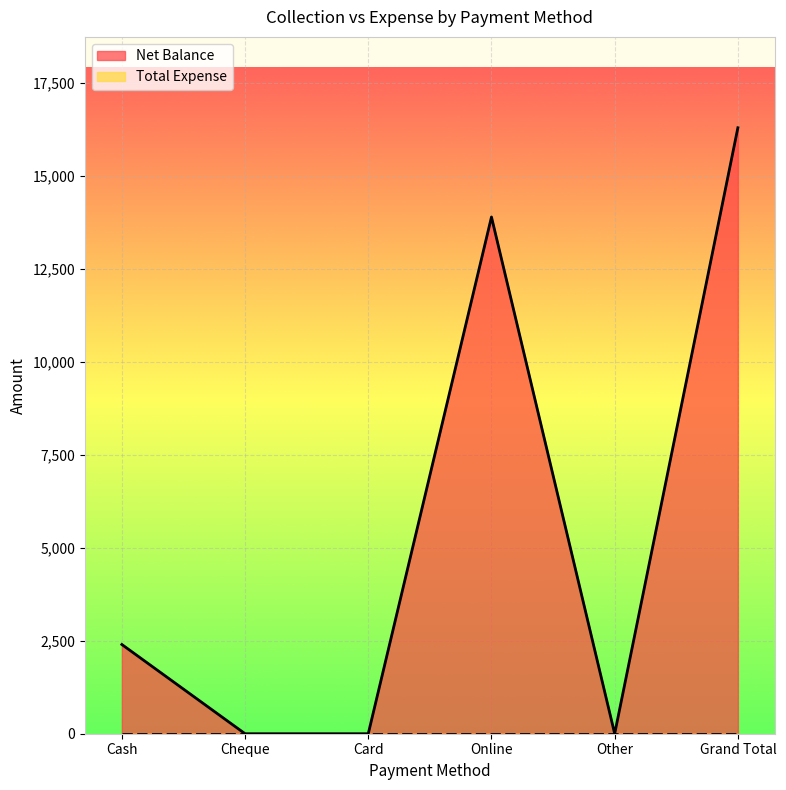

List the labels in order of value, largest first.

Grand Total, Online, Cash, Cheque, Card, Other